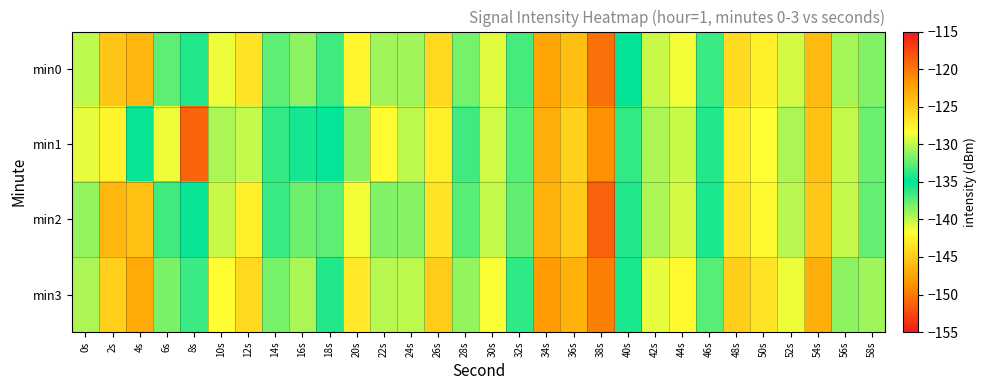

Reading left to right, extract all data points from this chart.

min0: 0s=-130.1	2s=-145.4	4s=-123.6	6s=-132.6	8s=-134.1	10s=-128.9	12s=-126.6	14s=-132.6	16s=-131.3	18s=-136.6	20s=-127.8	22s=-130.9	24s=-130.8	26s=-125.9	28s=-131.9	30s=-129.2	32s=-136.8	34s=-122.6	36s=-124.1	38s=-150.4	40s=-135.0	42s=-129.7	44s=-128.7	46s=-133.6	48s=-126.1	50s=-127.4	52s=-129.4	54s=-123.9	56s=-139.4	58s=-131.7
min1: 0s=-129.0	2s=-127.6	4s=-135.2	6s=-128.9	8s=-119.0	10s=-139.5	12s=-130.0	14s=-133.6	16s=-134.4	18s=-135.0	20s=-131.5	22s=-128.2	24s=-130.1	26s=-127.3	28s=-133.4	30s=-129.6	32s=-137.2	34s=-123.1	36s=-125.4	38s=-148.7	40s=-136.3	42s=-130.5	44s=-129.8	46s=-134.1	48s=-127.2	50s=-128.4	52s=-130.6	54s=-124.5	56s=-140.1	58s=-132.3
min2: 0s=-131.2	2s=-146.3	4s=-124.5	6s=-133.4	8s=-135.2	10s=-129.7	12s=-127.4	14s=-133.5	16s=-132.1	18s=-137.4	20s=-128.6	22s=-131.7	24s=-131.5	26s=-126.6	28s=-132.7	30s=-130.0	32s=-137.6	34s=-123.4	36s=-124.9	38s=-151.1	40s=-135.8	42s=-130.5	44s=-129.5	46s=-134.3	48s=-126.8	50s=-128.1	52s=-130.2	54s=-124.7	56s=-140.1	58s=-132.4
min3: 0s=-130.5	2s=-144.8	4s=-122.9	6s=-131.8	8s=-133.5	10s=-128.2	12s=-125.9	14s=-131.9	16s=-130.6	18s=-135.9	20s=-127.0	22s=-130.2	24s=-130.1	26s=-125.1	28s=-131.2	30s=-128.5	32s=-136.1	34s=-122.0	36s=-123.4	38s=-149.6	40s=-134.3	42s=-129.0	44s=-128.0	46s=-132.8	48s=-125.3	50s=-126.7	52s=-128.8	54s=-123.2	56s=-138.6	58s=-130.9